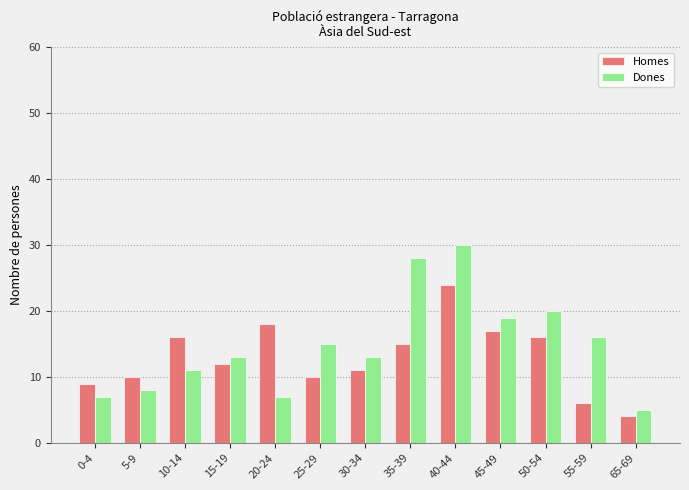

True or false: Dones has a value of 9 at 25-29.

False